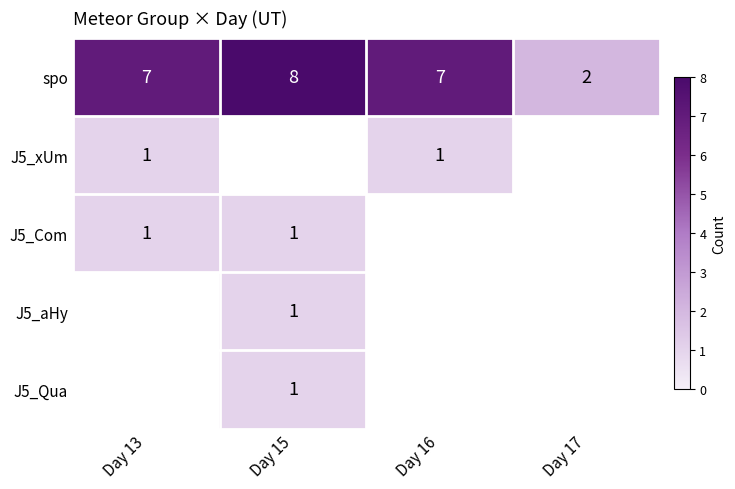

Read the spo value at Day 15.

8